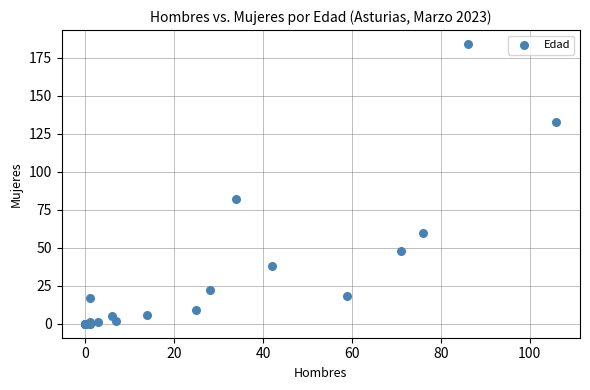

What Y value in the scatter plot is closest to 92?

82